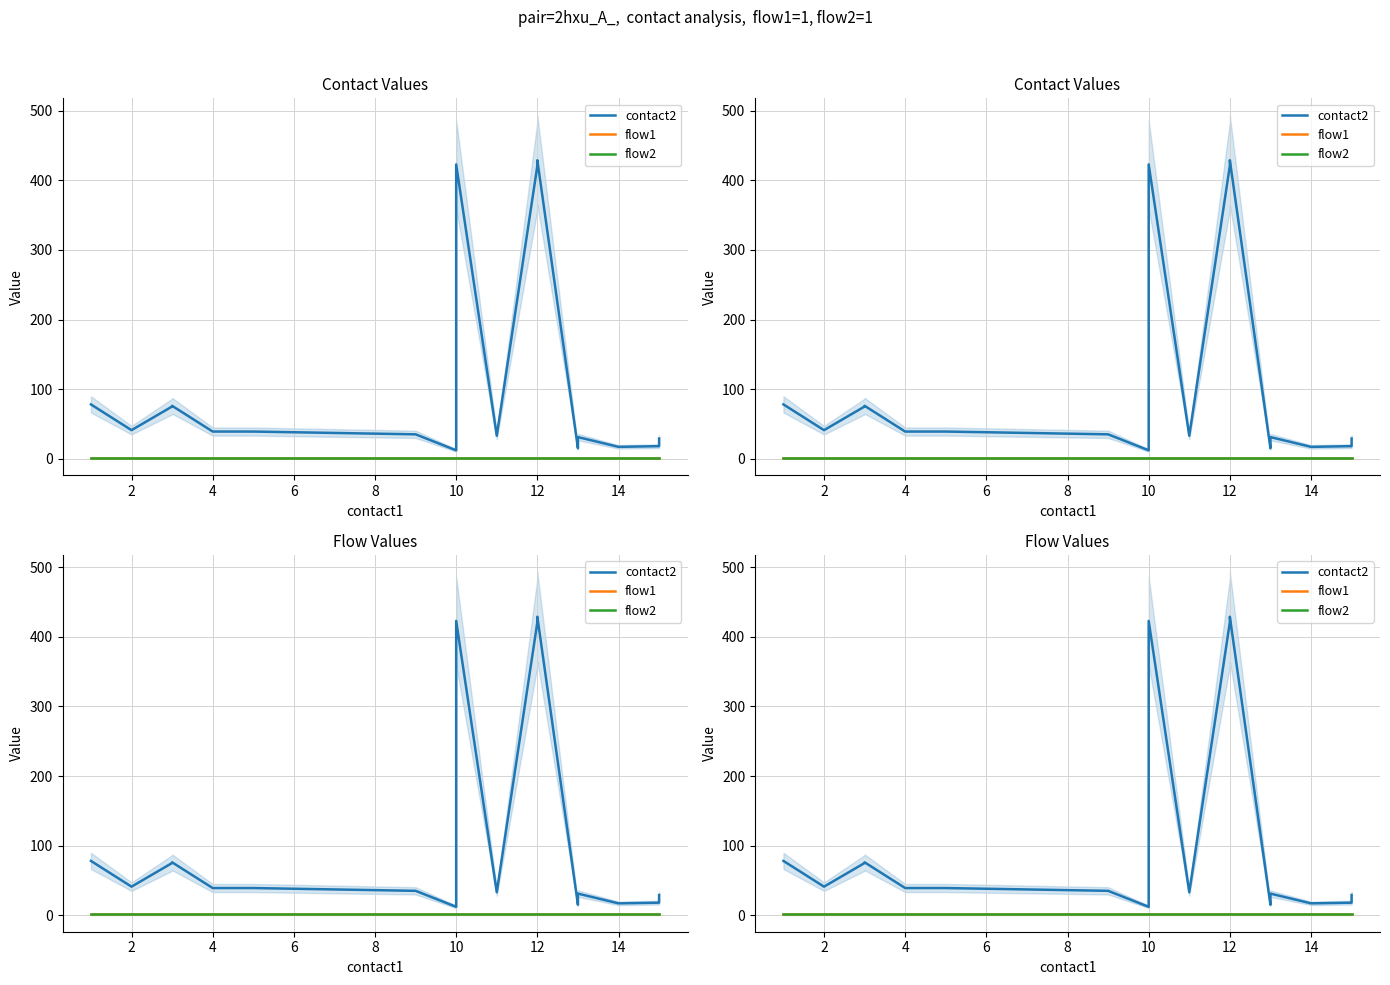

What are all the series names shown in the legend?

contact2, flow1, flow2